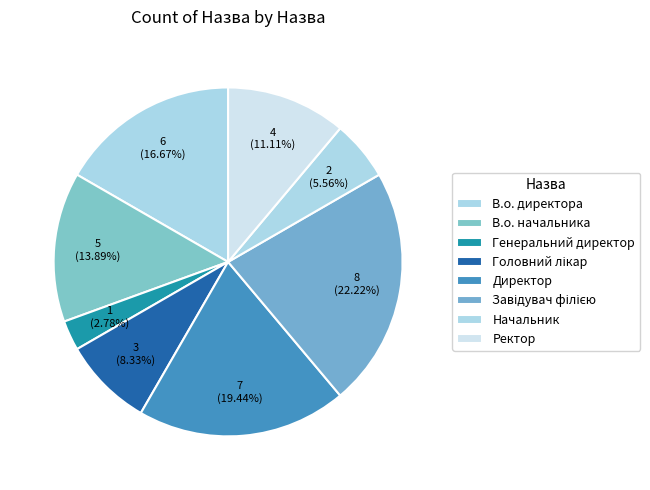

How much of the chart is everything except Головний лікар?

91.7%